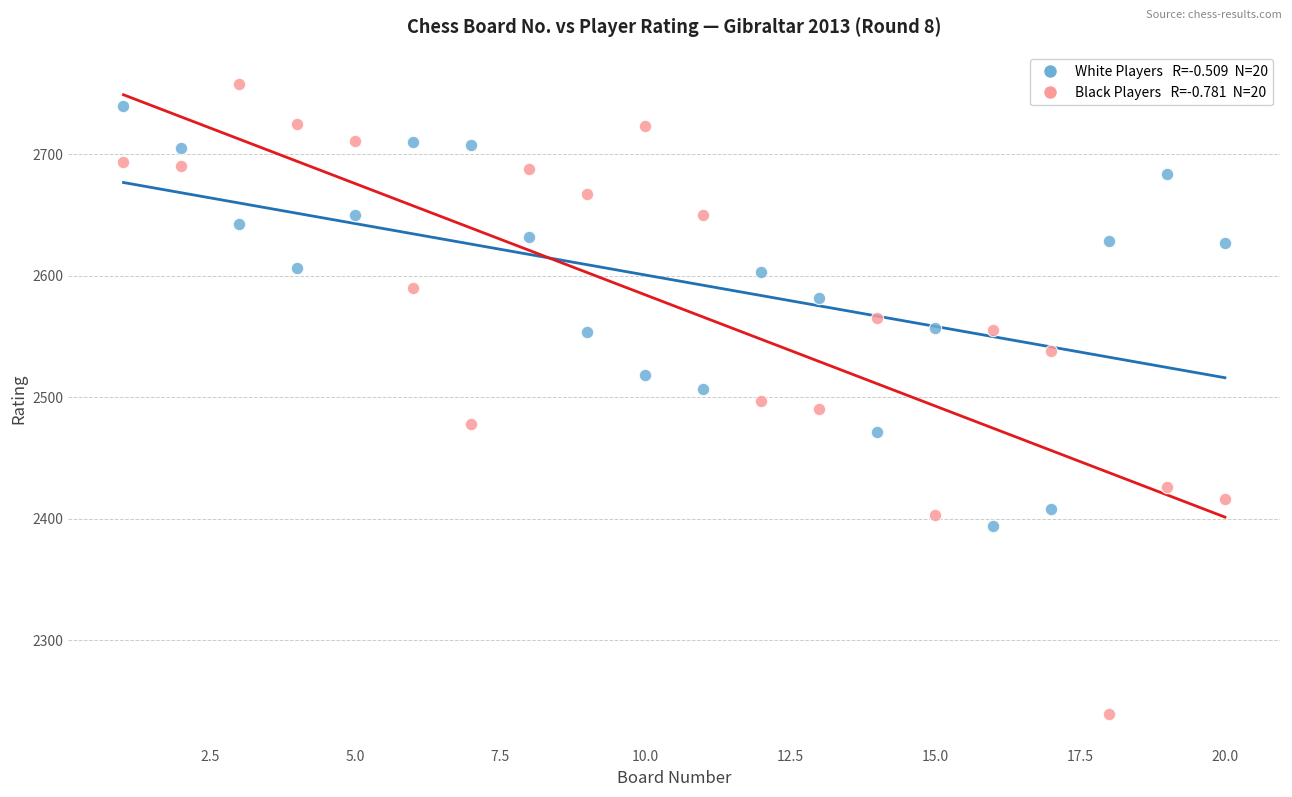

Across all data points, what is the range of Y values (max minus min)?

519